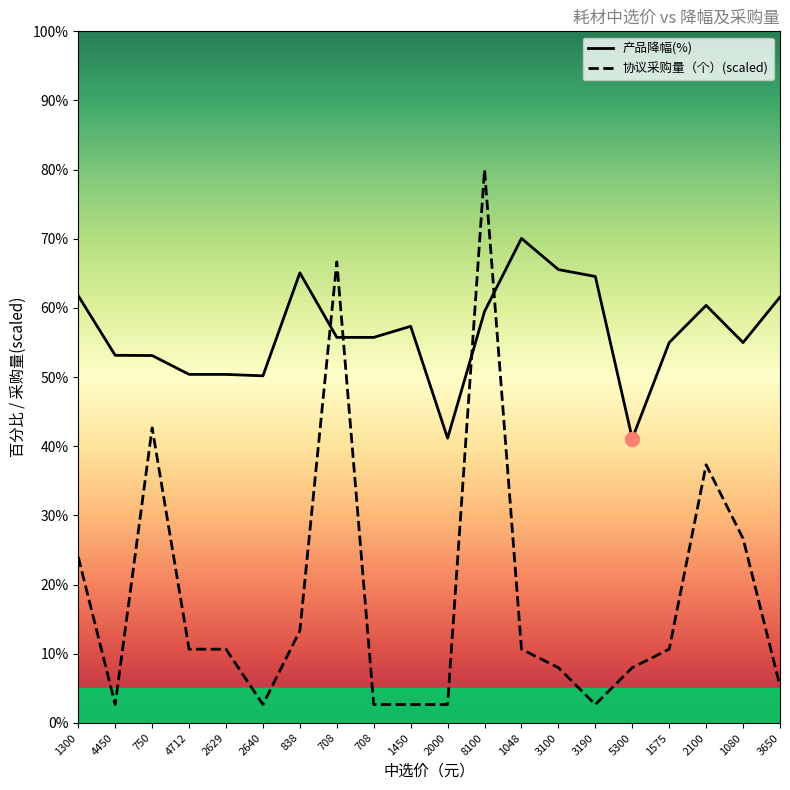

How many categories are shown in the chart?

20